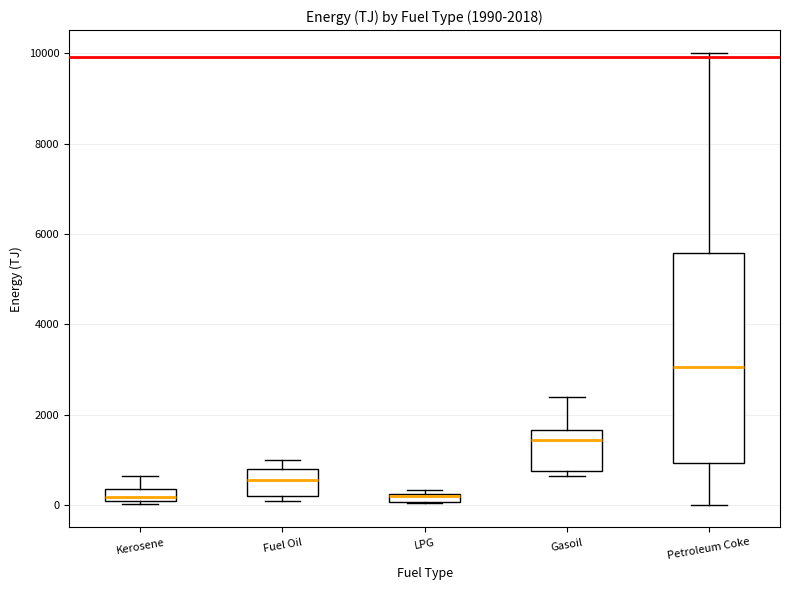

Which box has the highest median line?

Petroleum Coke